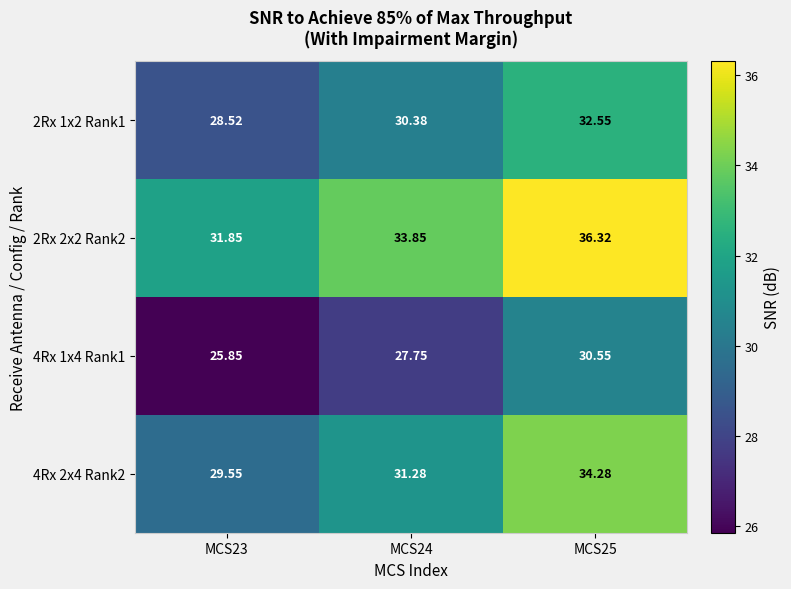

At which category is the sum across all series the highest?

MCS25